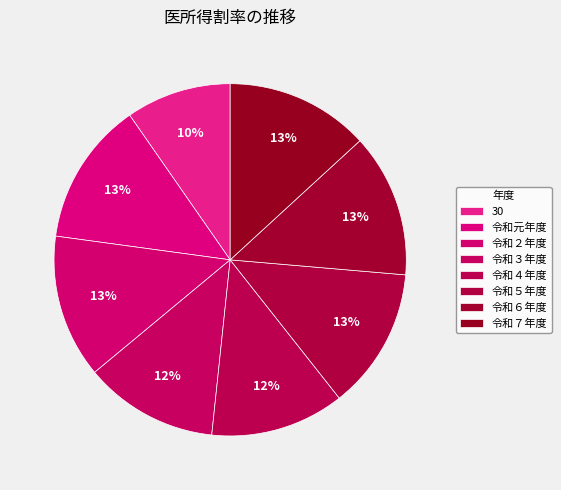

To the nearest percent, what portion does 令和２年度 represent?

13%